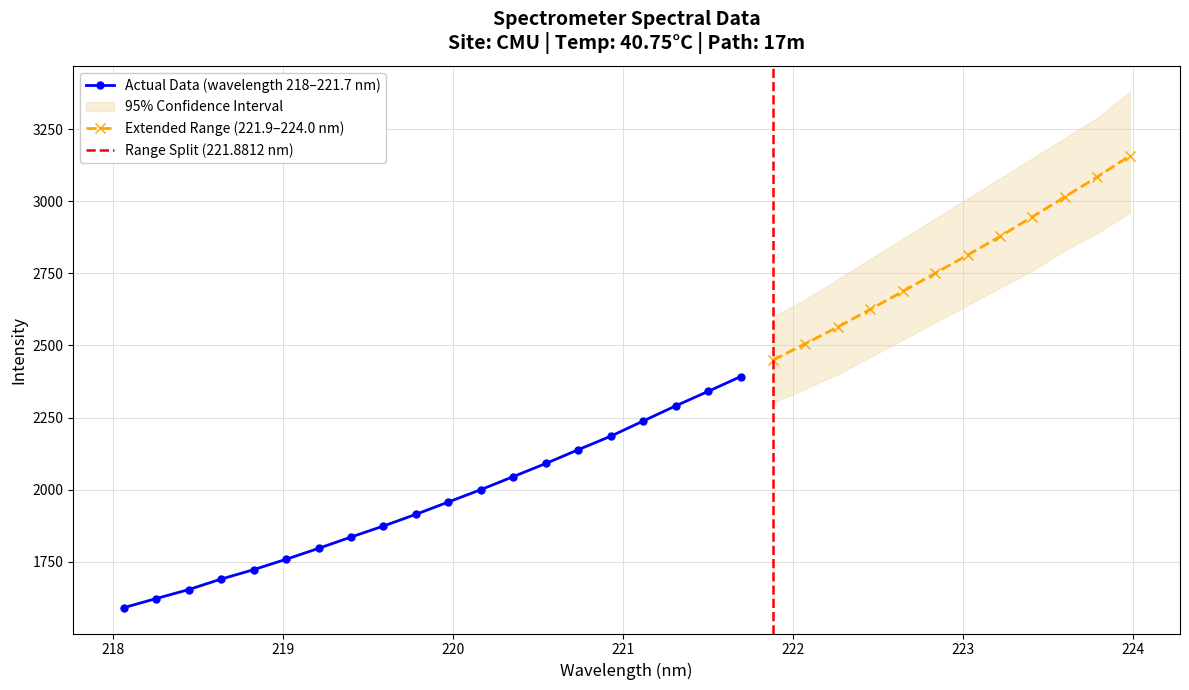

What is the difference between the values at 218.8244 and 220.5444?

368.6